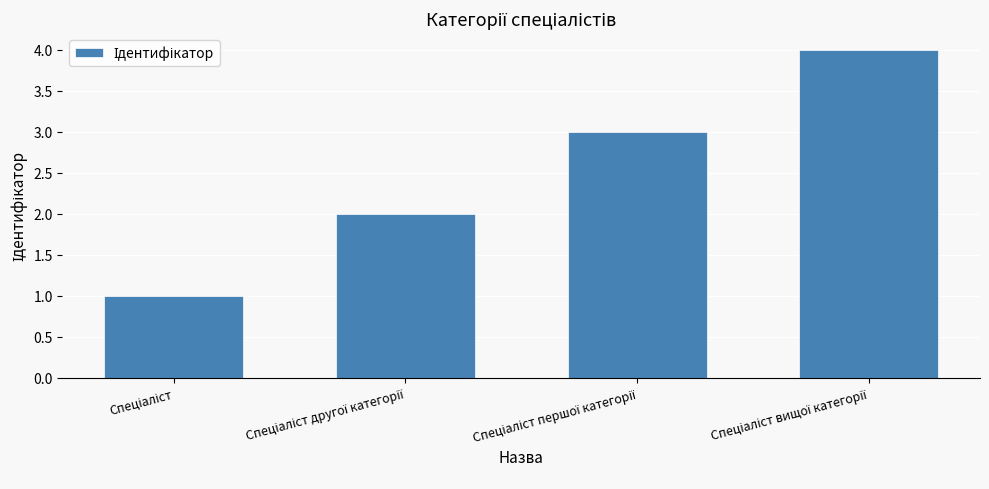

Reading left to right, list all the values displayed in this chart.

1	2	3	4